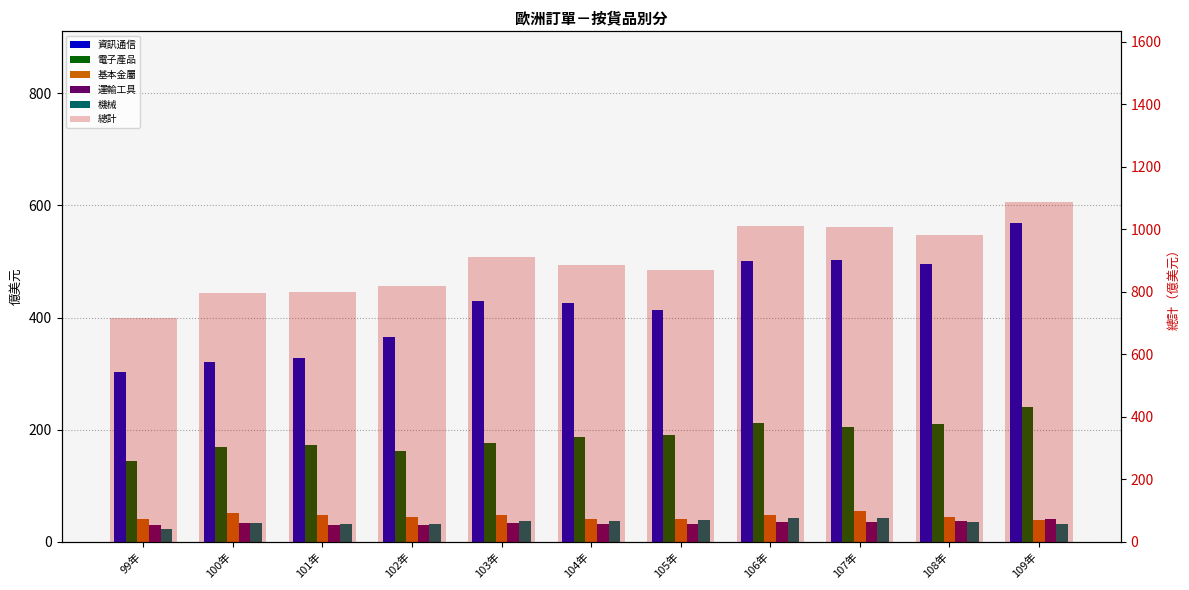

Which label corresponds to the smallest value in the chart?

99年